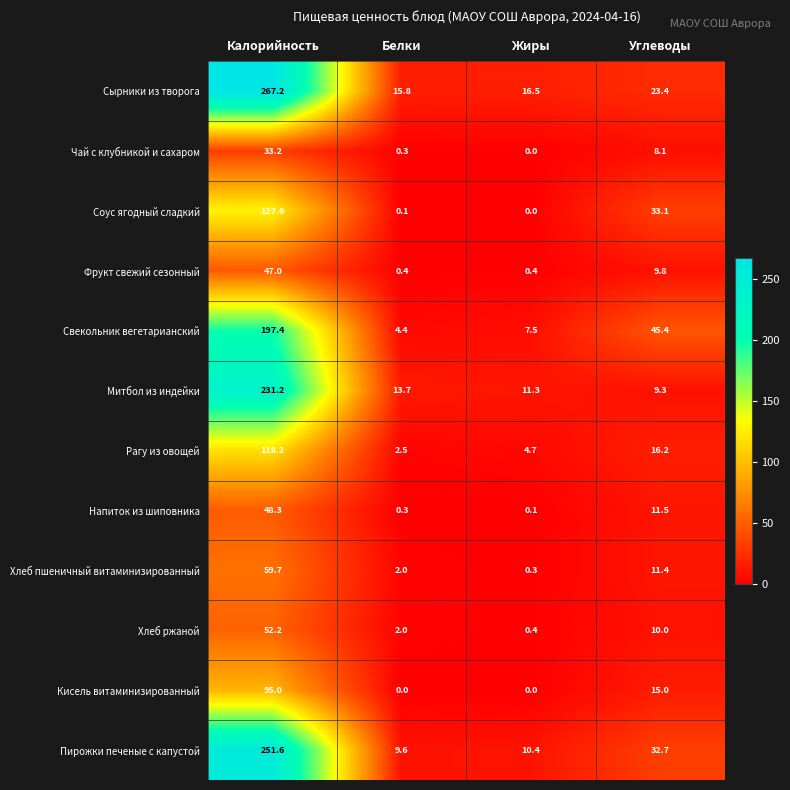

Is it true that Рагу из овощей equals 4.7 at Жиры?

True